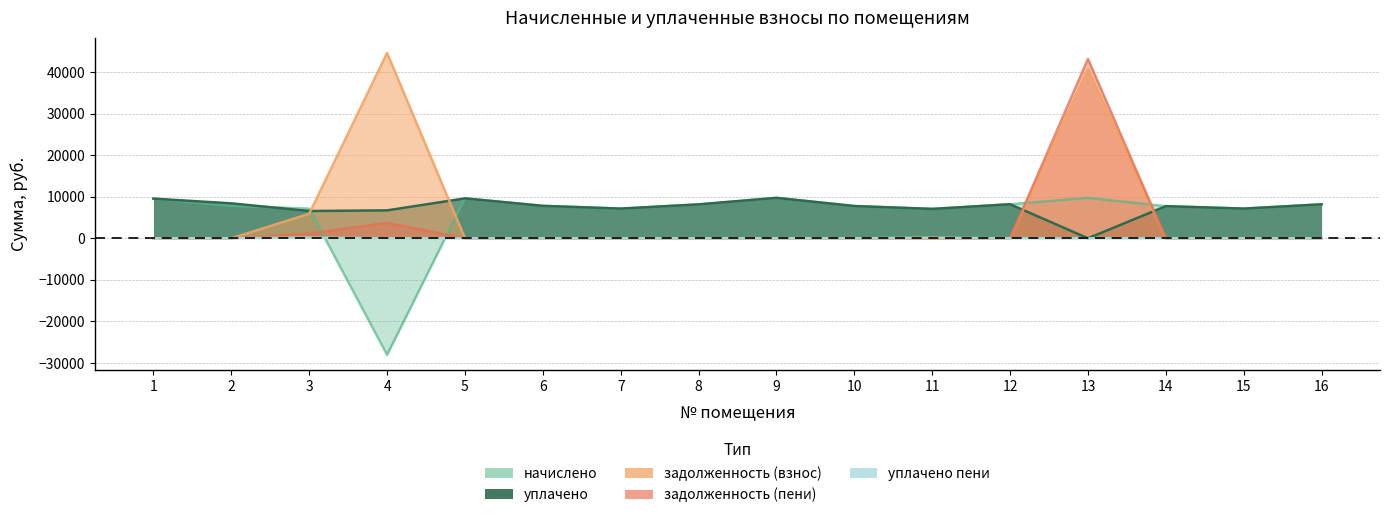

How many lines are shown in the chart?

5